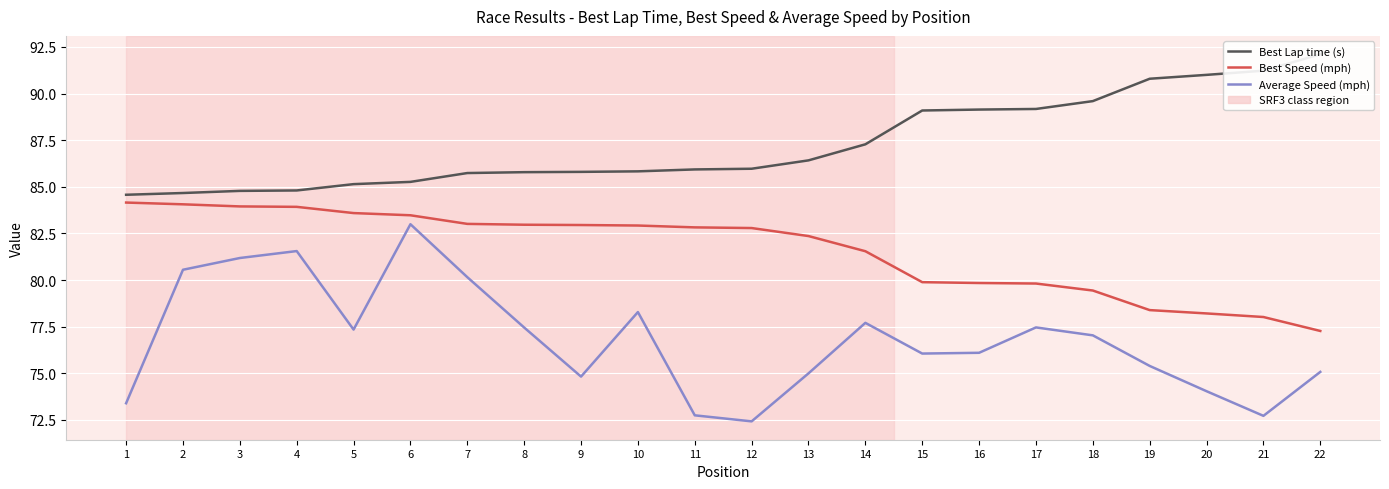

What is the spread (max minus min) of values at 16?

13.0